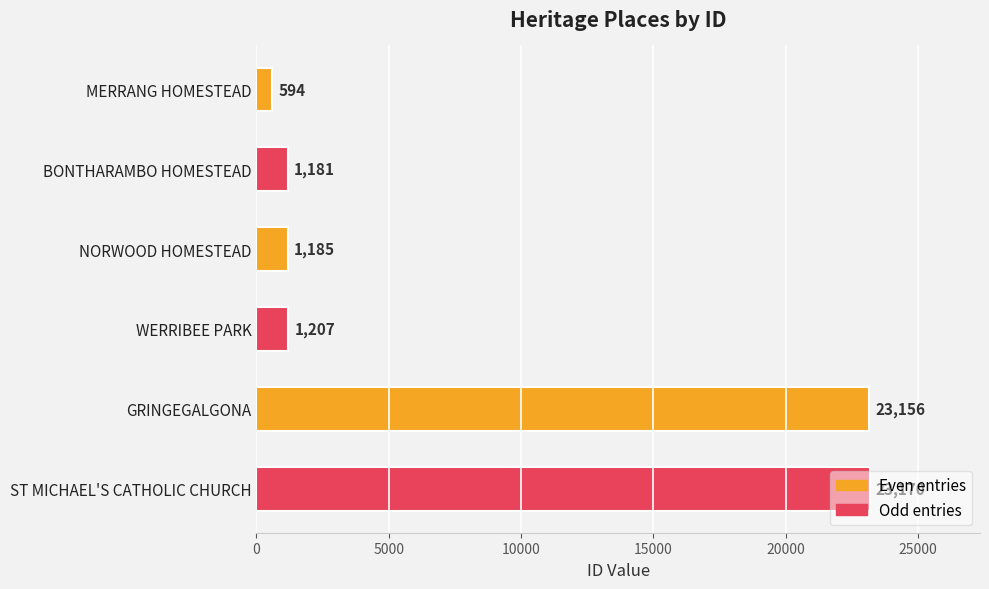

What is the average value?

8416